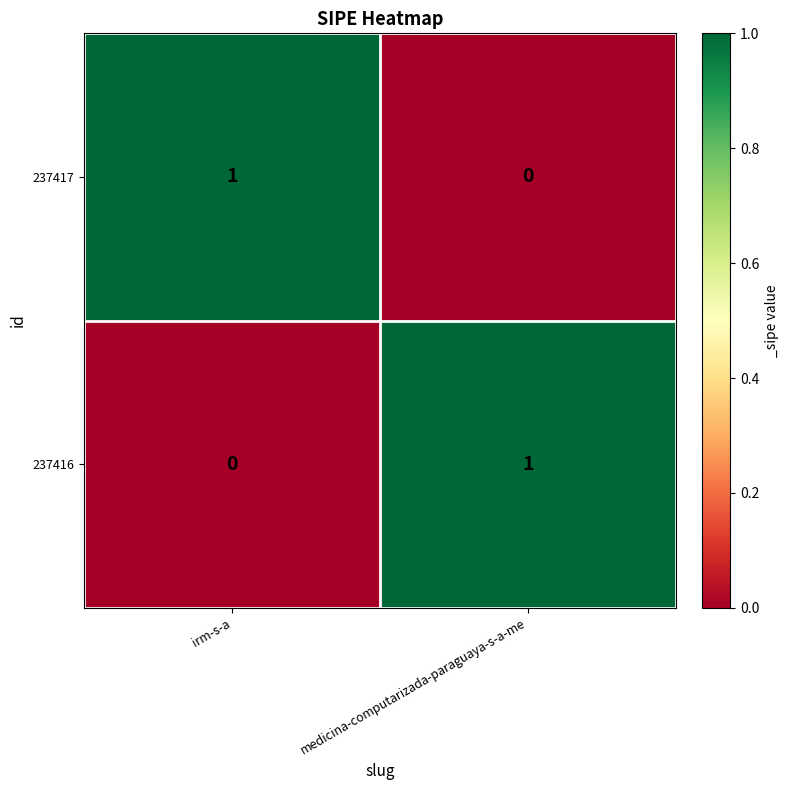

Rank the series at medicina-computarizada-paraguaya-s-a-me from lowest to highest value.

237417, 237416